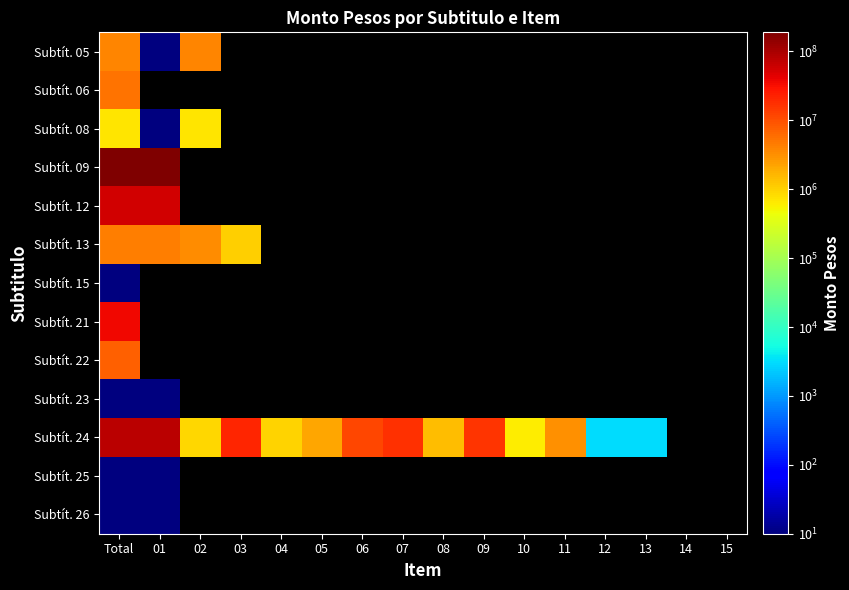

Between 07 and 09, which is larger?

07